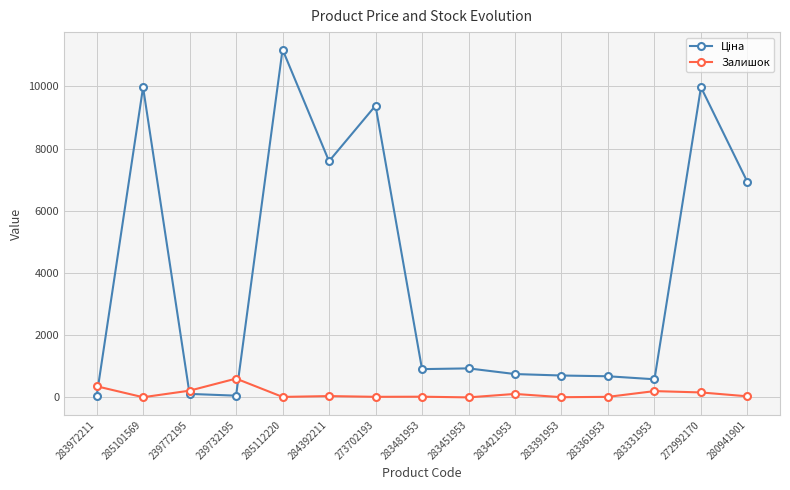

What is the greatest value displayed?

11188.2